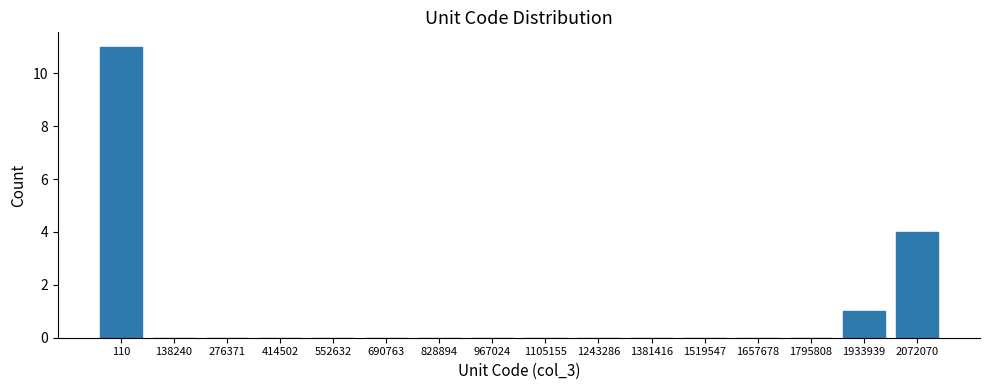

Reading left to right, what are all the values shown in this chart?

110=11	138240=0	276371=0	414502=0	552632=0	690763=0	828894=0	967024=0	1105155=0	1243286=0	1381416=0	1519547=0	1657678=0	1795808=0	1933939=1	2072070=4